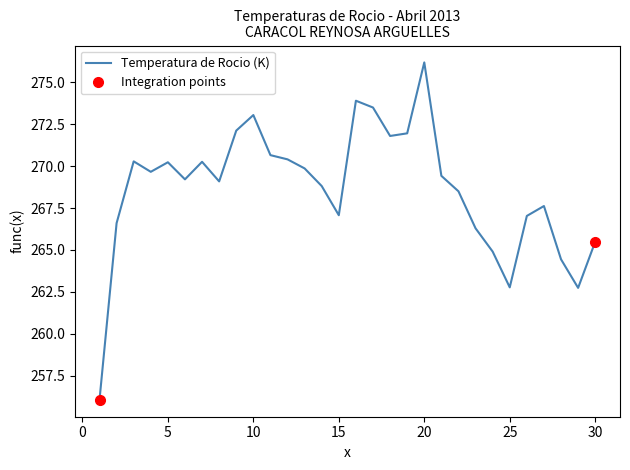

What is the maximum value shown in the chart?

276.2